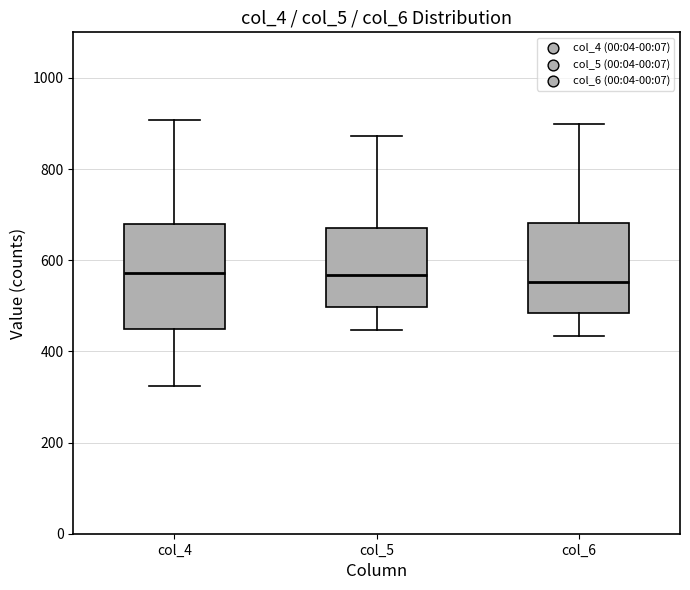

Reading left to right, read every box against the y-axis: the position of its median line, the range the box covers, and the ends of its whiskers. The values are not printed on the chart, so give them approximately, as read against the axis.

col_4: median 580, box 440 to 680, whiskers 320 to 900
col_5: median 560, box 500 to 680, whiskers 440 to 880
col_6: median 560, box 480 to 680, whiskers 440 to 900